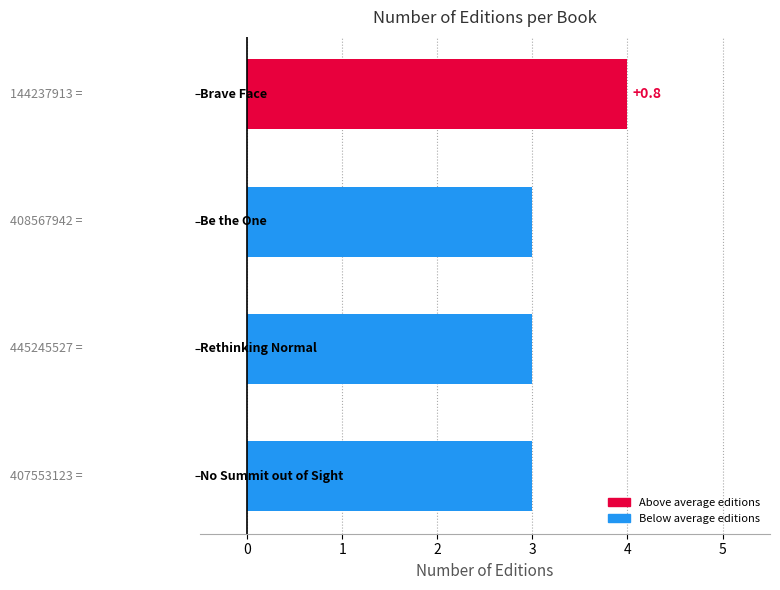

Which category has the lowest value across all series?

Be the One